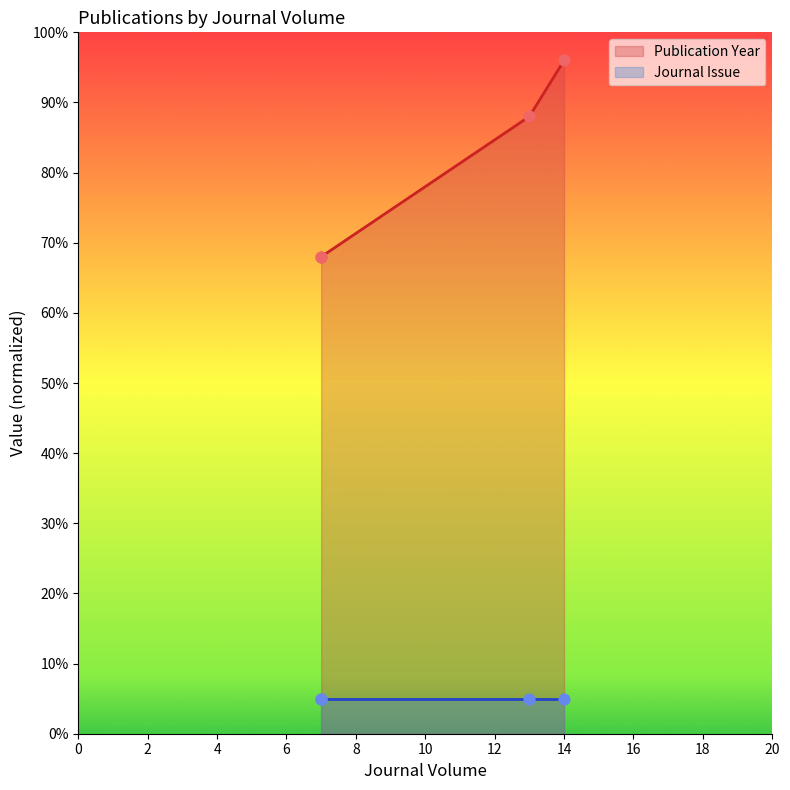

What is the change in value from 7 to 14?

+28